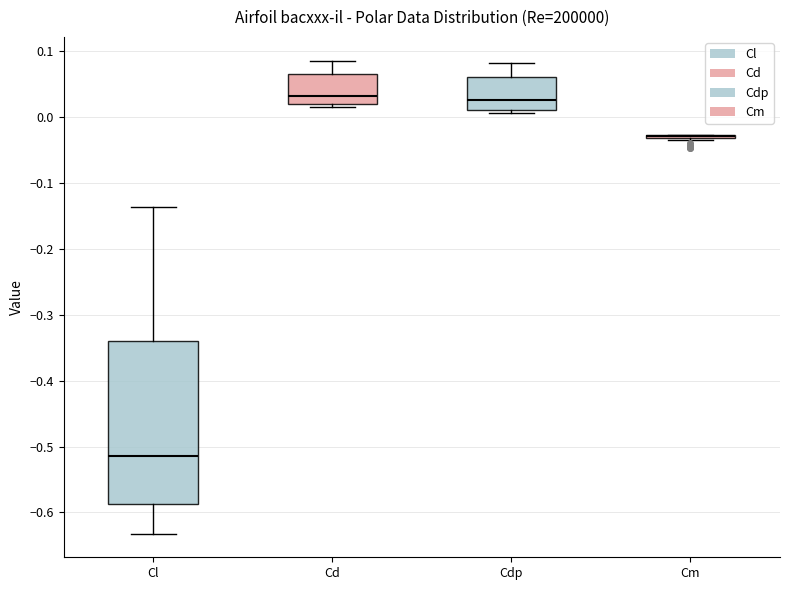

Reading left to right, transcribe this box plot: for each box, give where its median line is, the range the box spans, and where its two whiskers end, as read against the y-axis. The values are not printed on the chart, so give them approximately, as read against the axis.

Cl: median -0.51, box -0.59 to -0.34, whiskers -0.63 to -0.14
Cd: median 0.03, box 0.02 to 0.07, whiskers 0.01 to 0.09
Cdp: median 0.03, box 0.01 to 0.06, whiskers 0.01 (just below the box's lower edge) to 0.08
Cm: box collapsed to a line at -0.03, whiskers -0.03 to -0.03